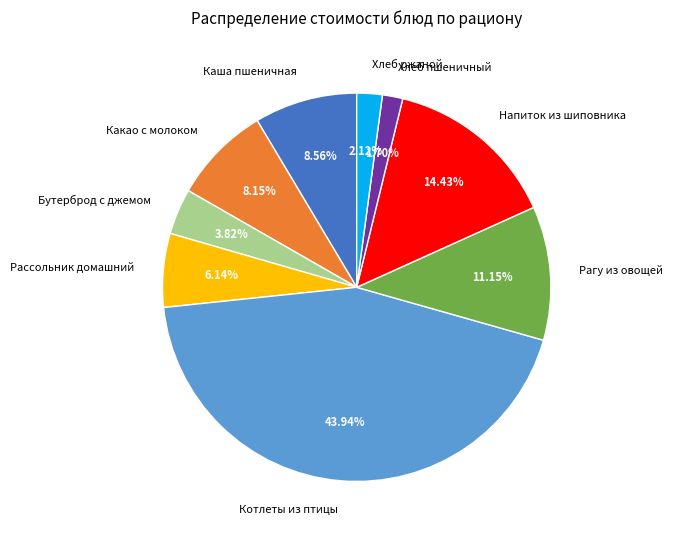

Is Хлеб ржаной the majority of the pie?

No